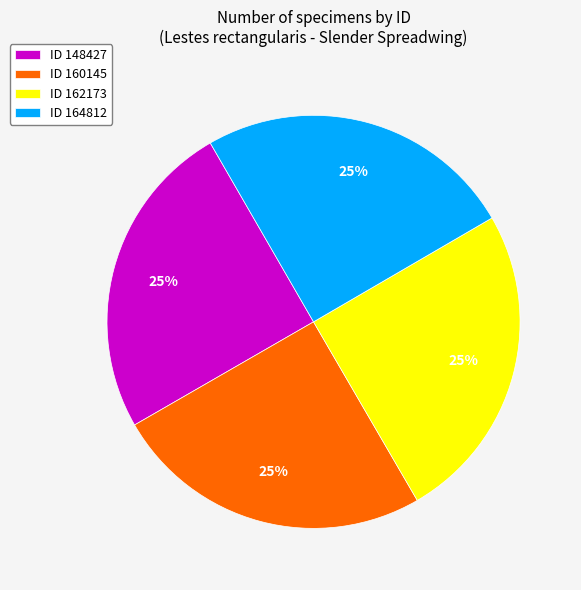

Does ID 160145 represent more than half of the total?

No